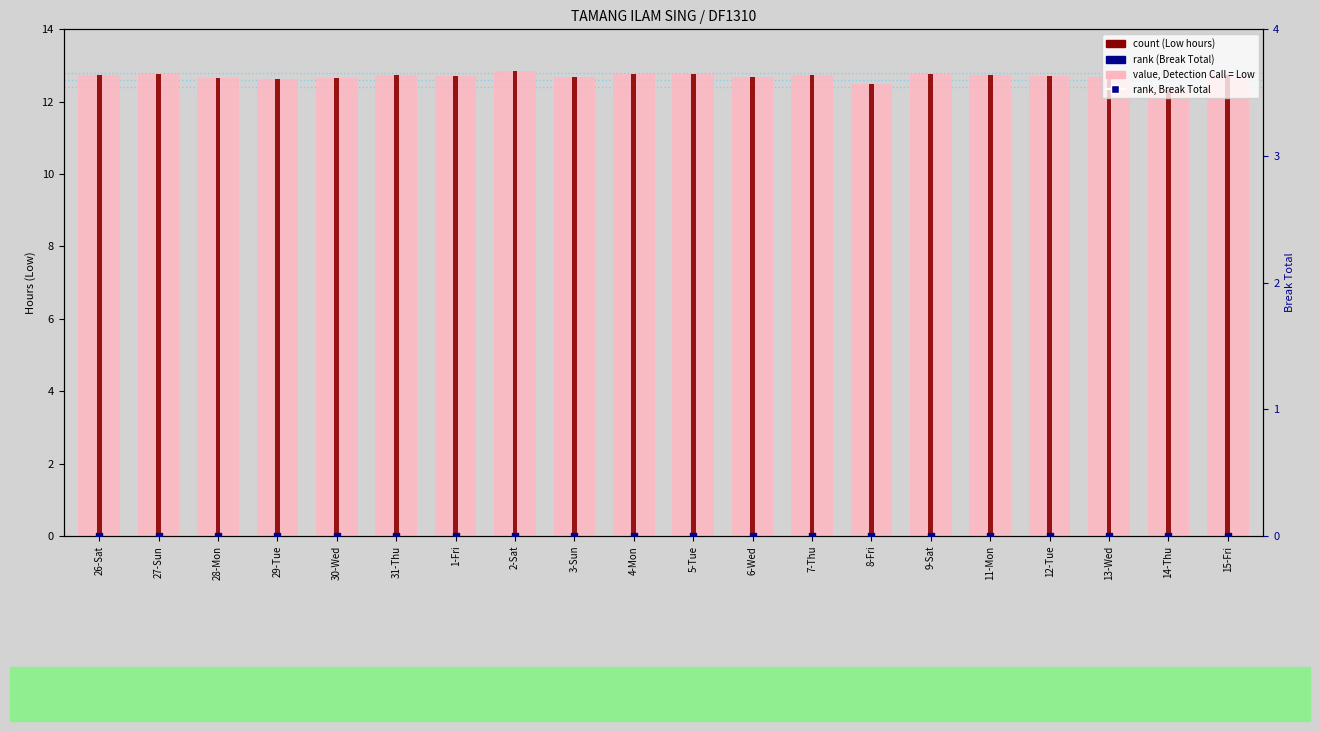

Which series contains the lowest Y value?

rank, Break Total